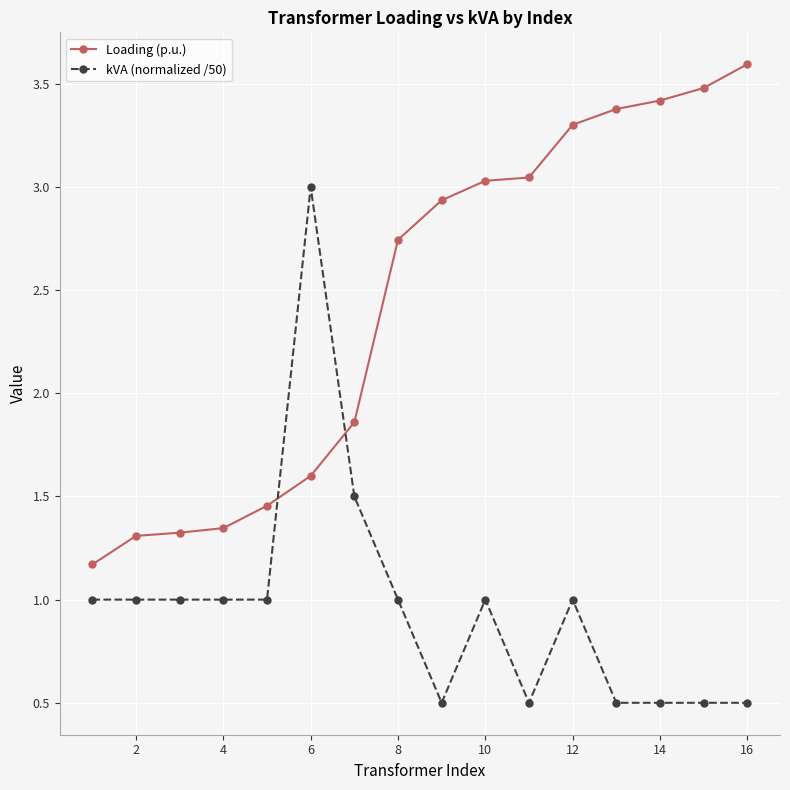

True or false: kVA (normalized /50) has more than 2 points higher than both neighbors.

True